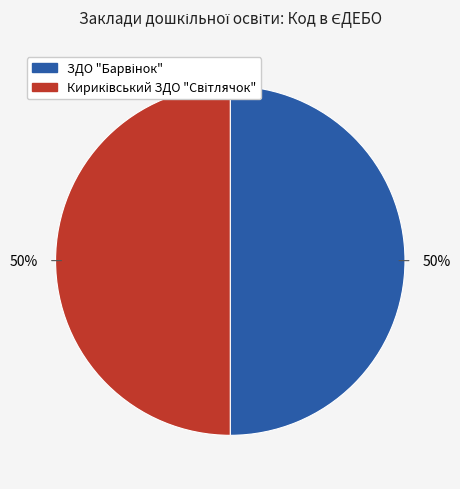

To the nearest percent, what is the average slice percentage?

50%